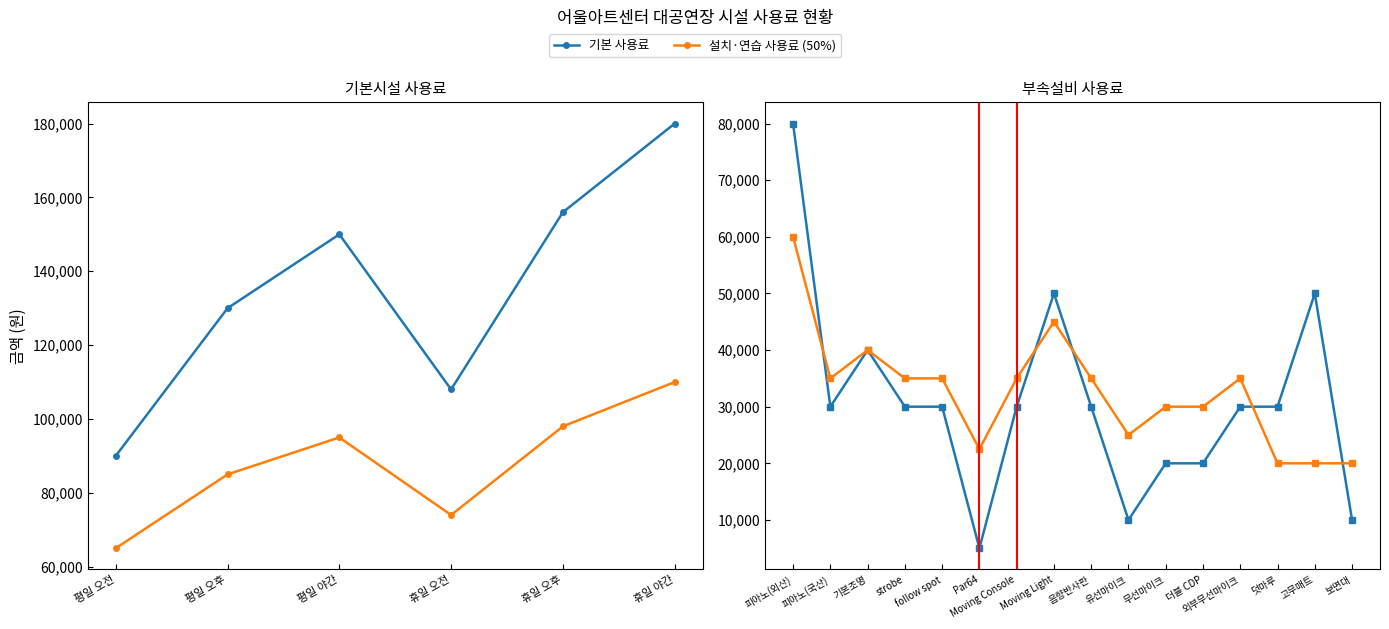

Rank the series by their maximum value, from highest to lowest.

기본 사용료, 설치·연습 사용료 (50%)